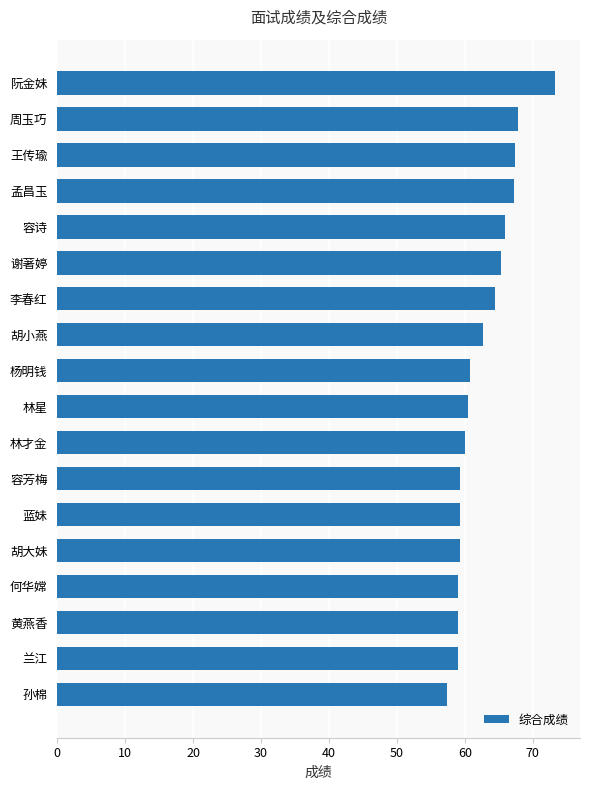

What is the label of the 14th bar from the bottom?

容诗